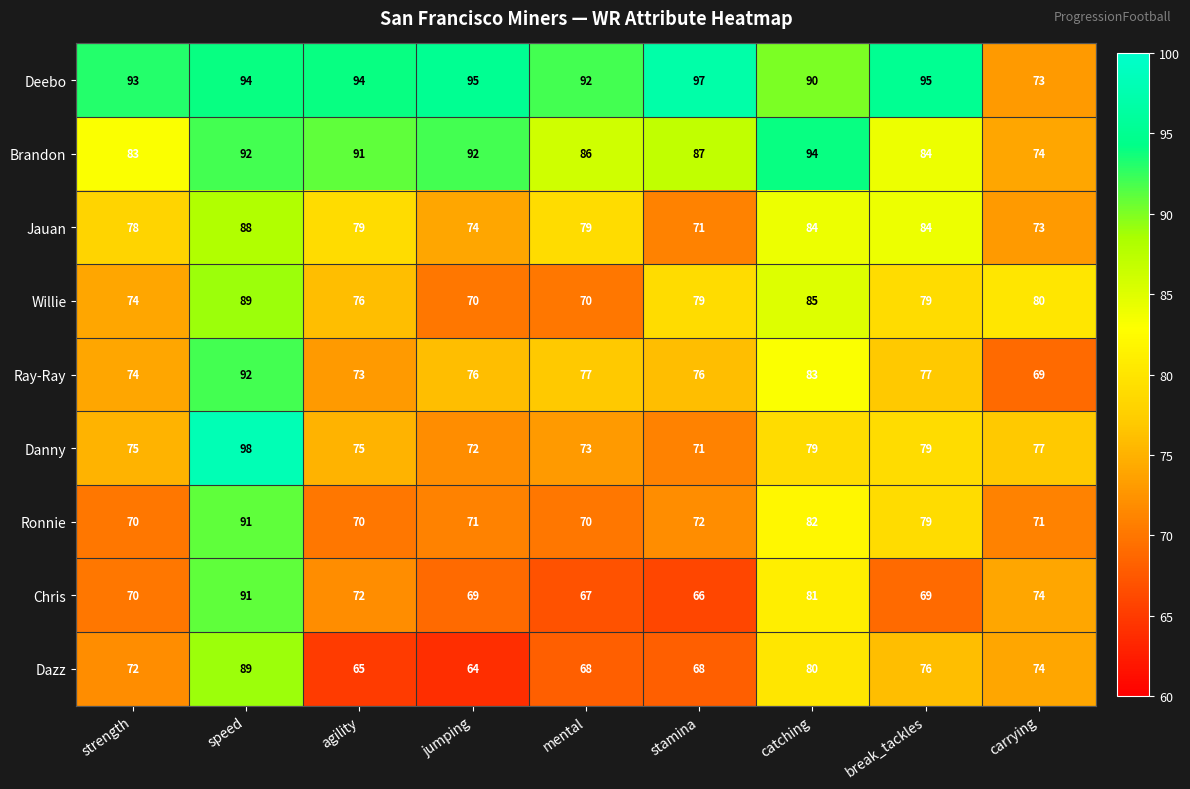

What is the sum of all Chris values?

659